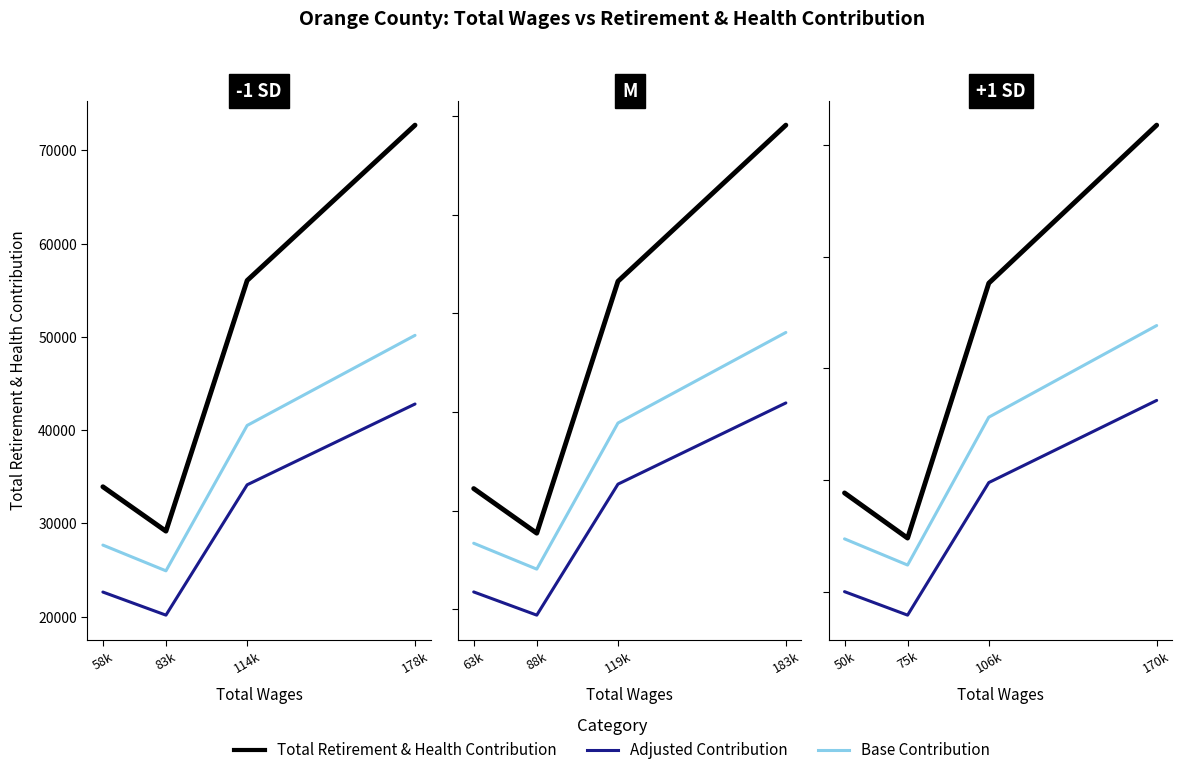

Which category has the highest value in the Total Retirement & Health Contribution series?

170k